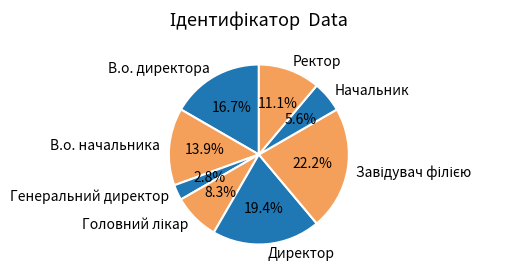

What is the smallest slice in the pie chart?

Генеральний директор